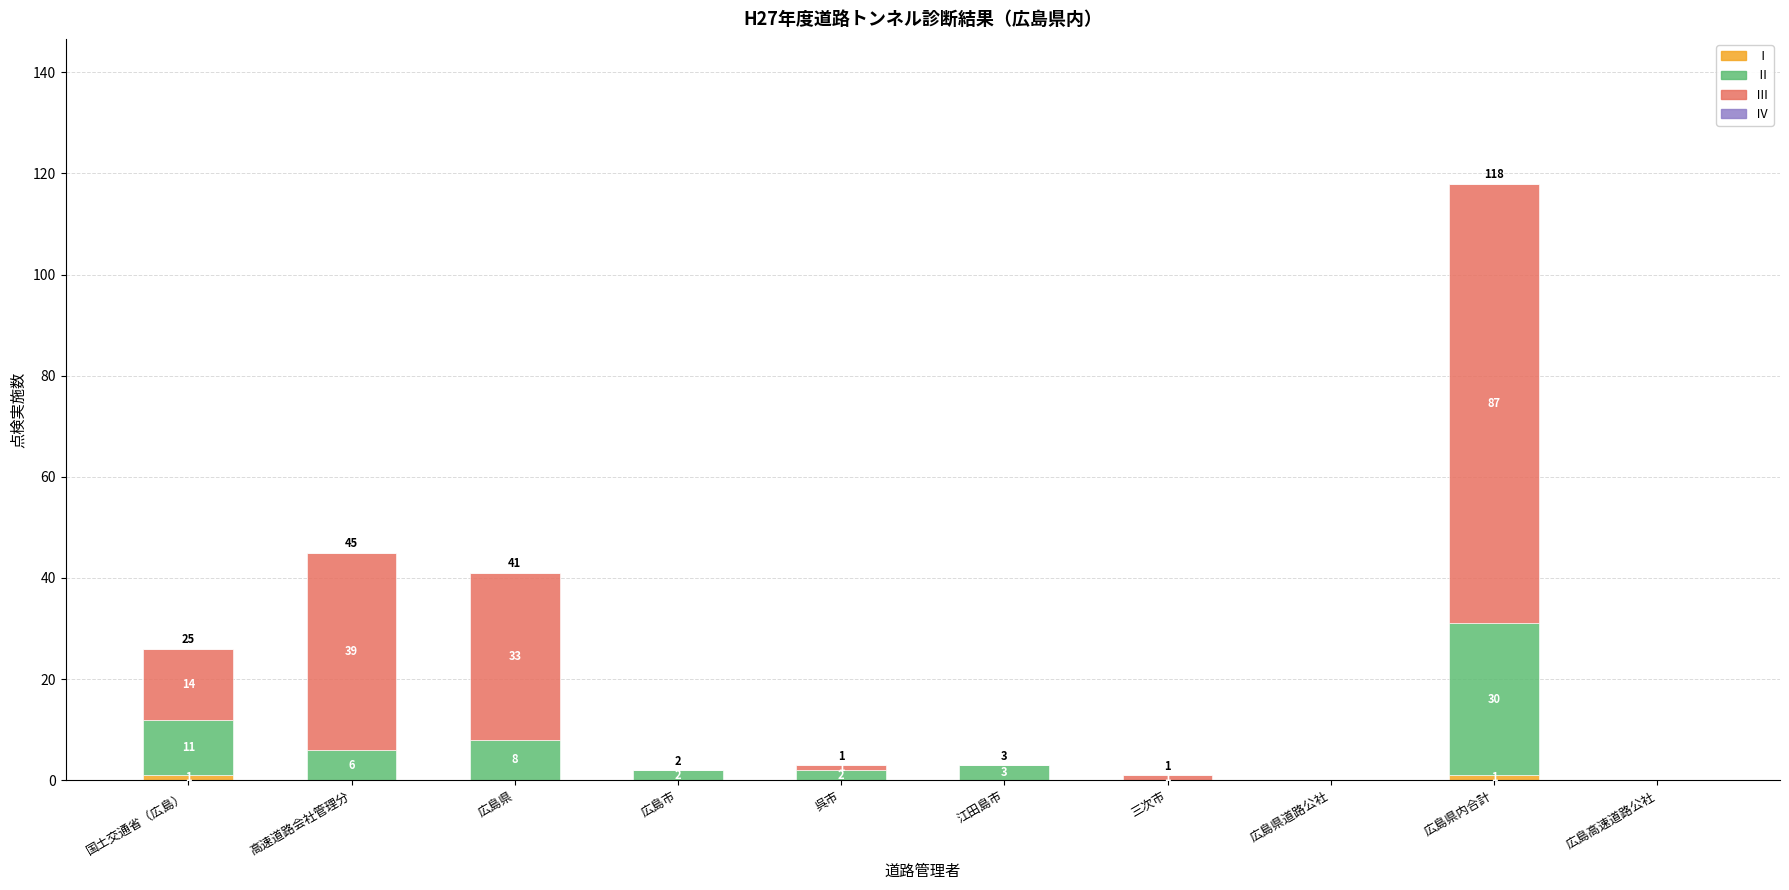

What is the total value across all series at 呉市?

3